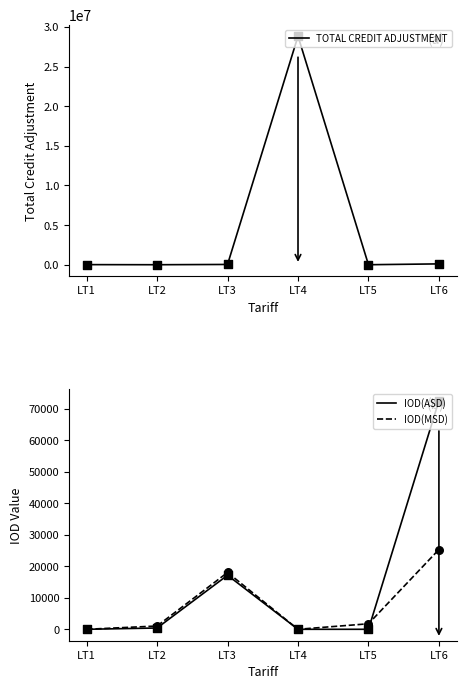

Is the value of IOD(ASD) at LT4 greater than the value of IOD(MSD) at LT4?

No